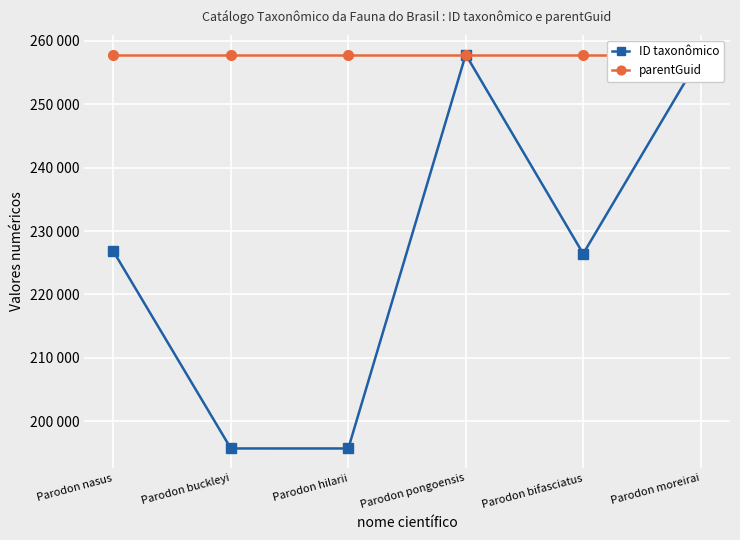

What position from the left is Parodon hilarii?

3